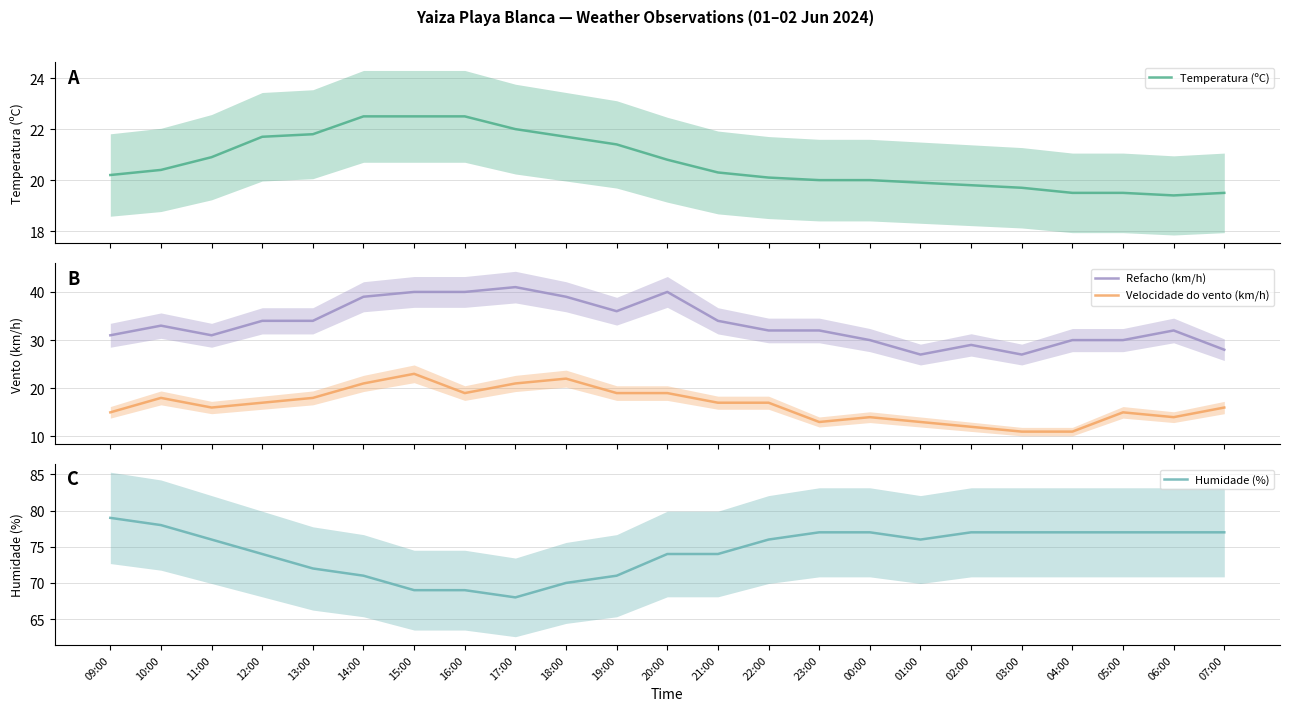

Which label corresponds to the smallest value in the chart?

03:00